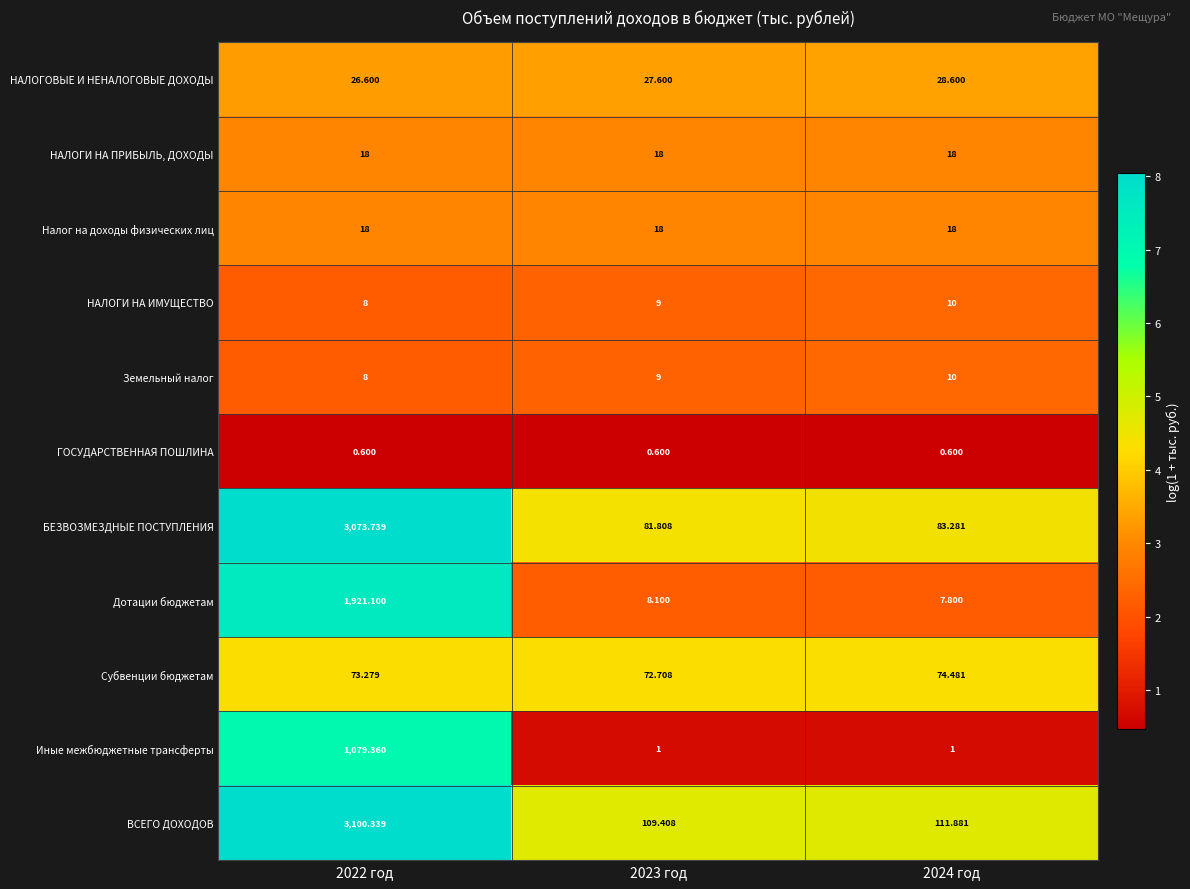

Between 2023 год and 2024 год, which series saw the biggest shift?

ВСЕГО ДОХОДОВ